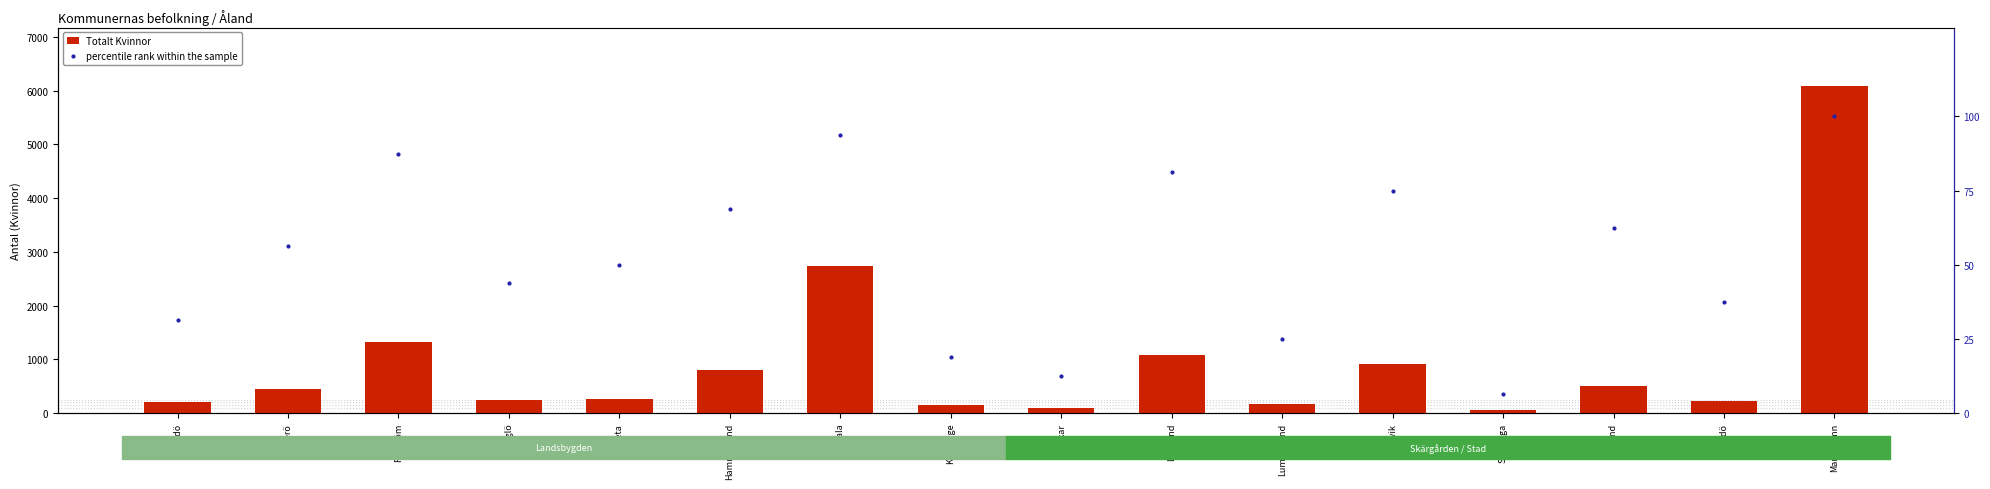

Count the number of data series in this chart.

2